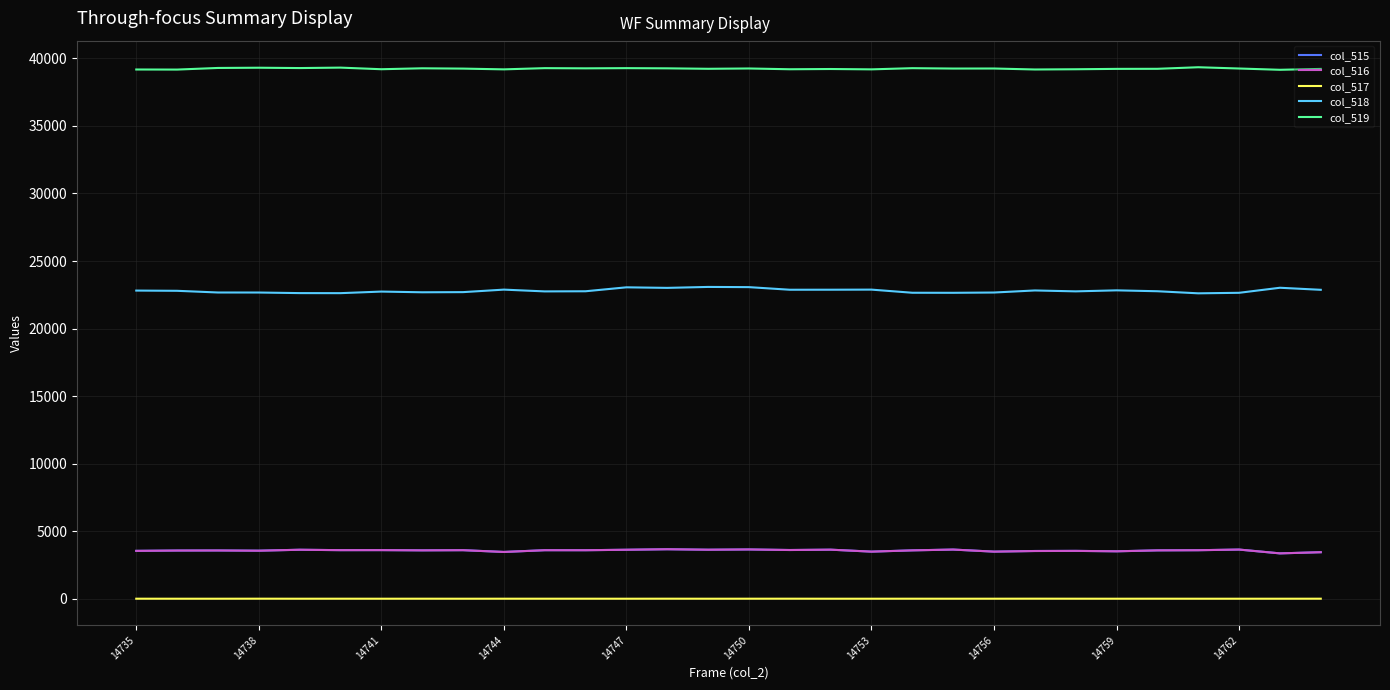

True or false: col_515 and col_518 cross at least once.

False